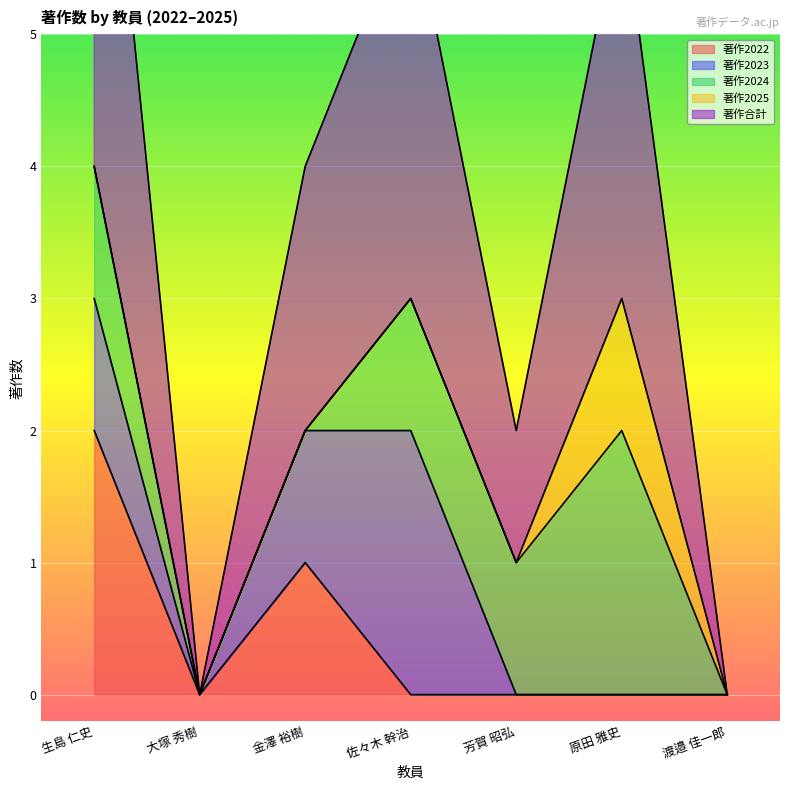

What is the difference between the maximum and minimum values in the 著作2025 series?

1